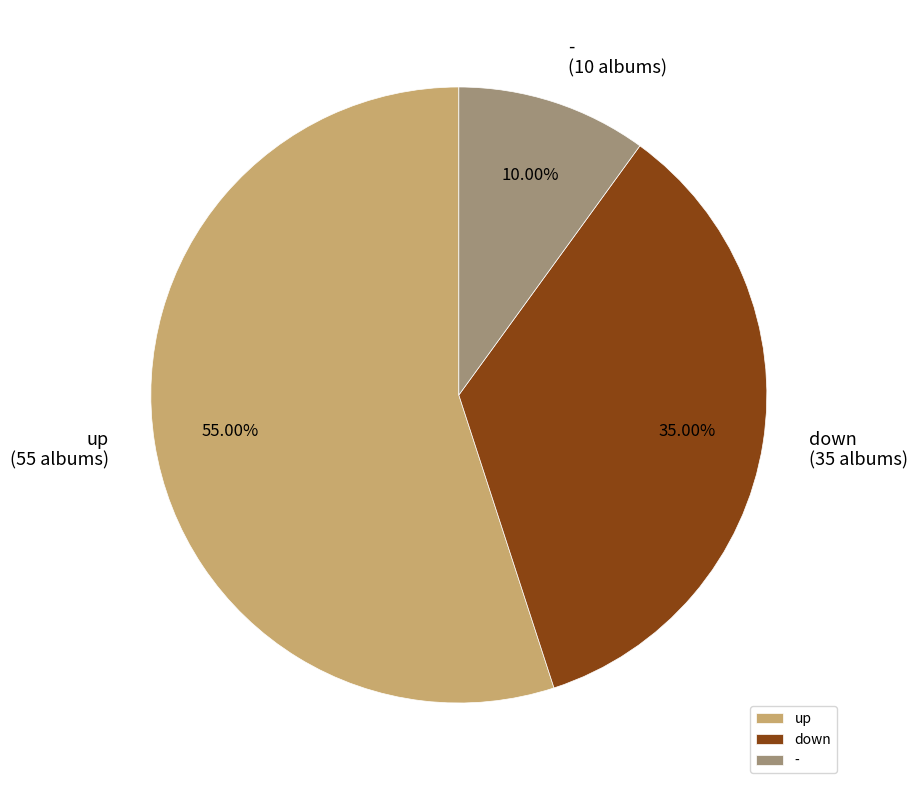

What is the largest slice in the pie chart?

up